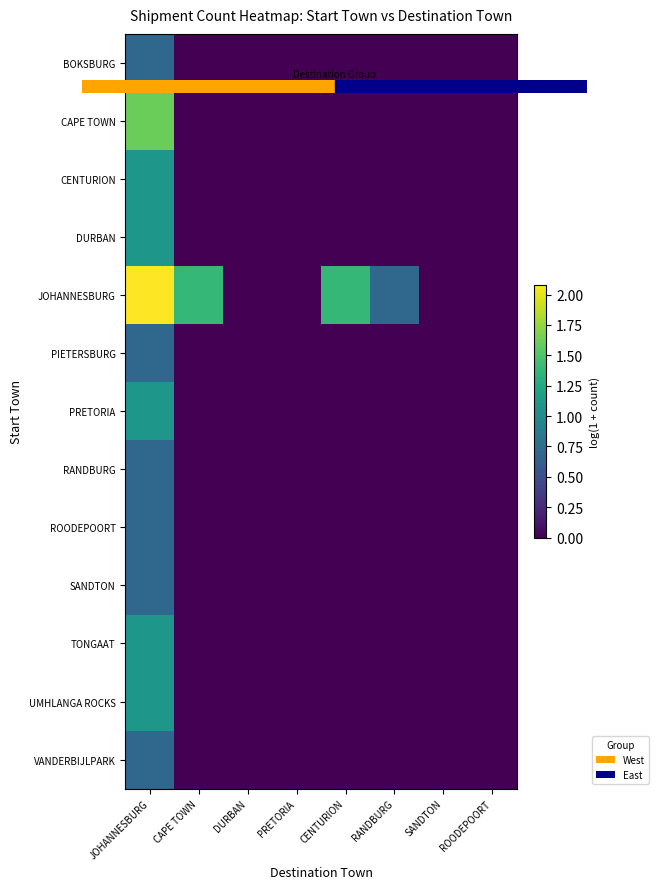

At which category is the sum across all series the highest?

JOHANNESBURG